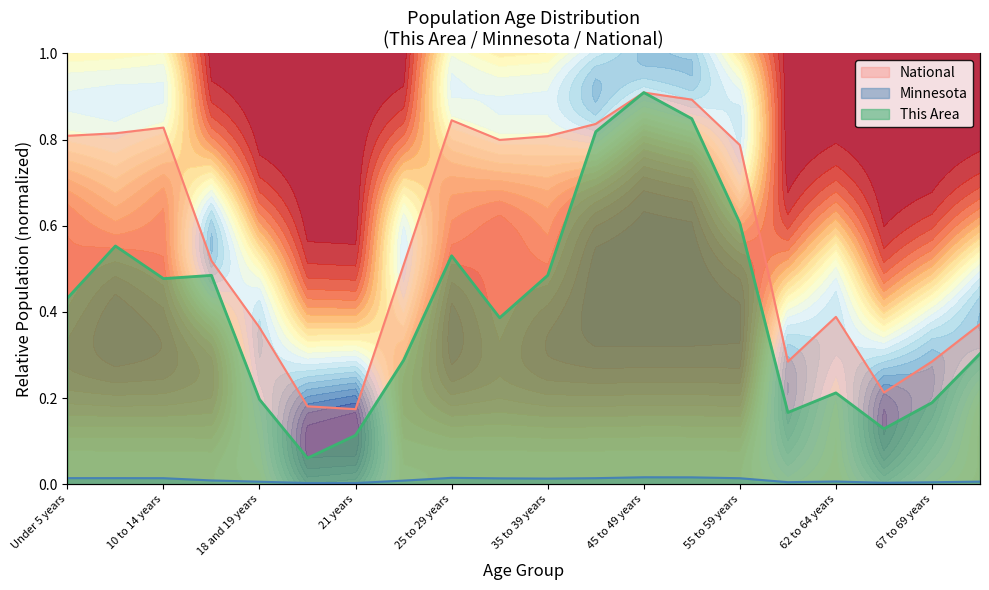

The value of Minnesota at 50 to 54 years is 0.0. True or false?

False